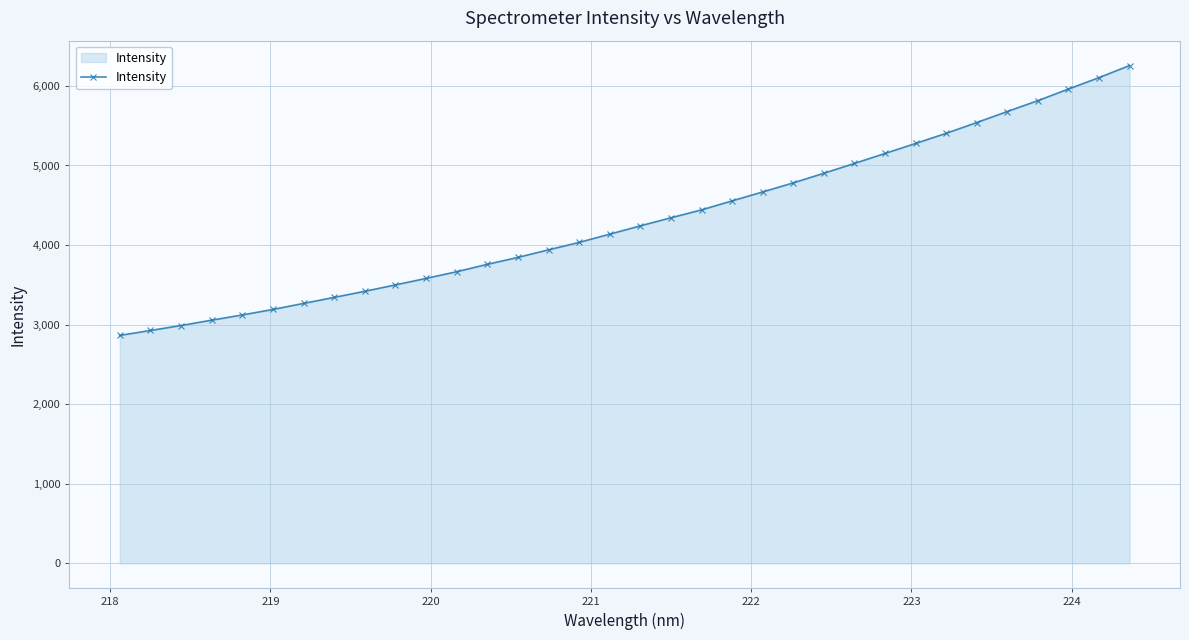

What is the difference between the maximum and minimum values?

3391.6